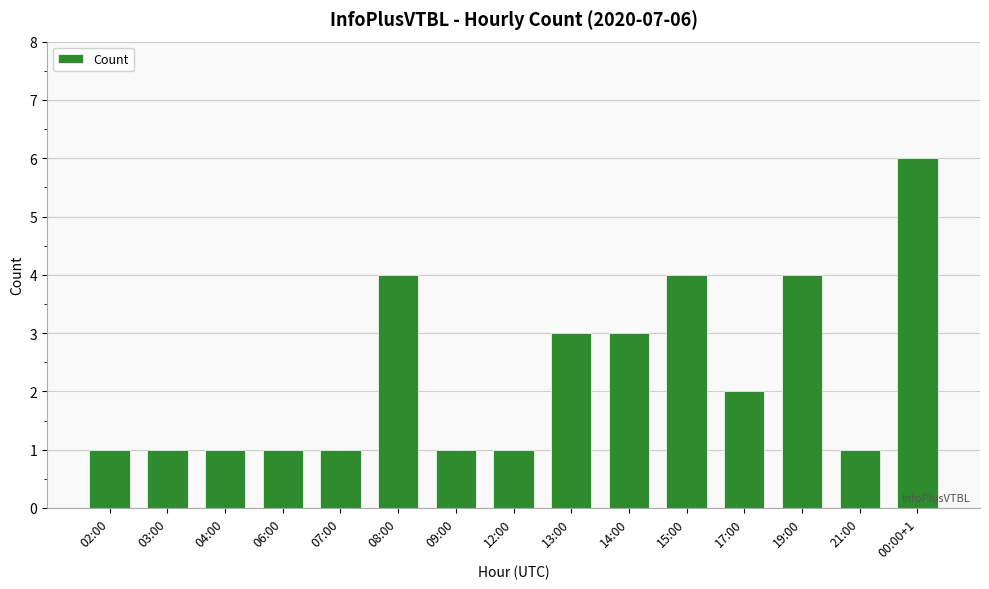

What is the difference between the second highest and second lowest values?

3